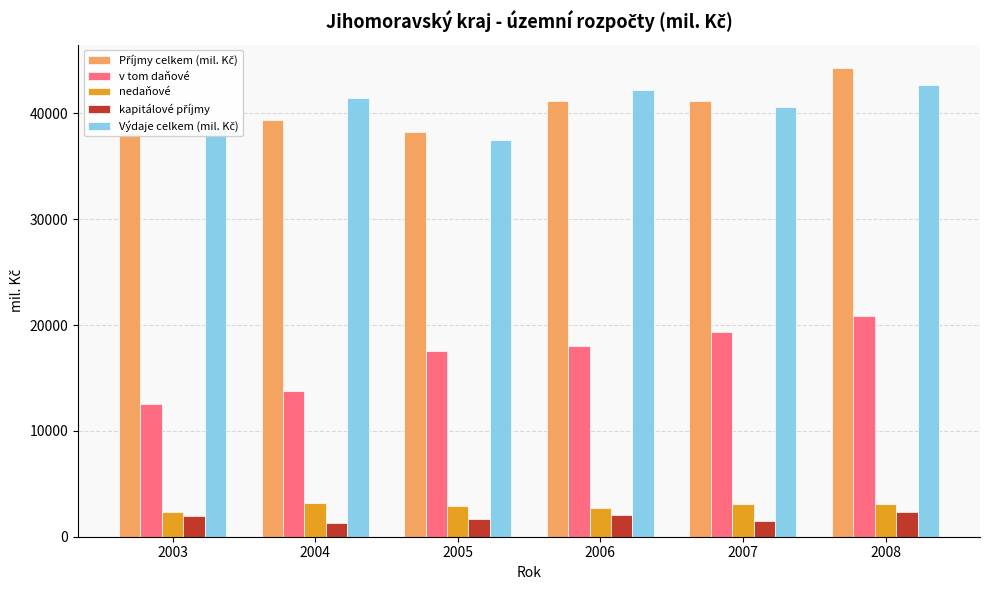

Which series has the largest total across all categories?

Výdaje celkem (mil. Kč)